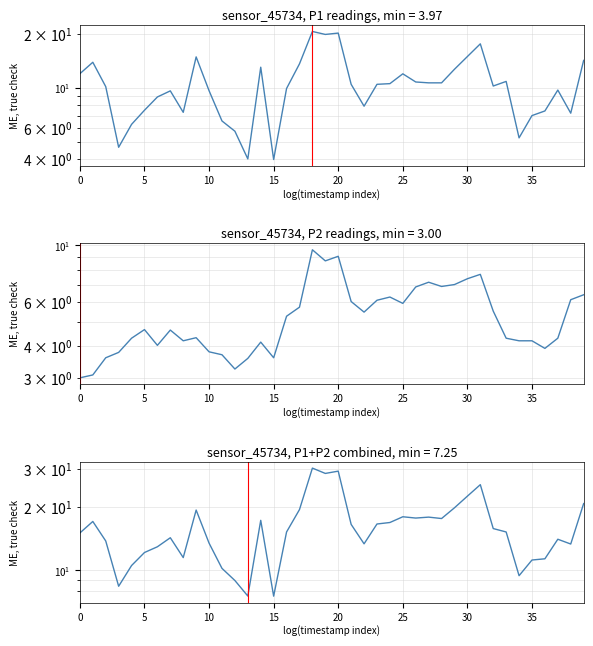

The P1+P2 series shows 24.8 at 10. True or false?

False